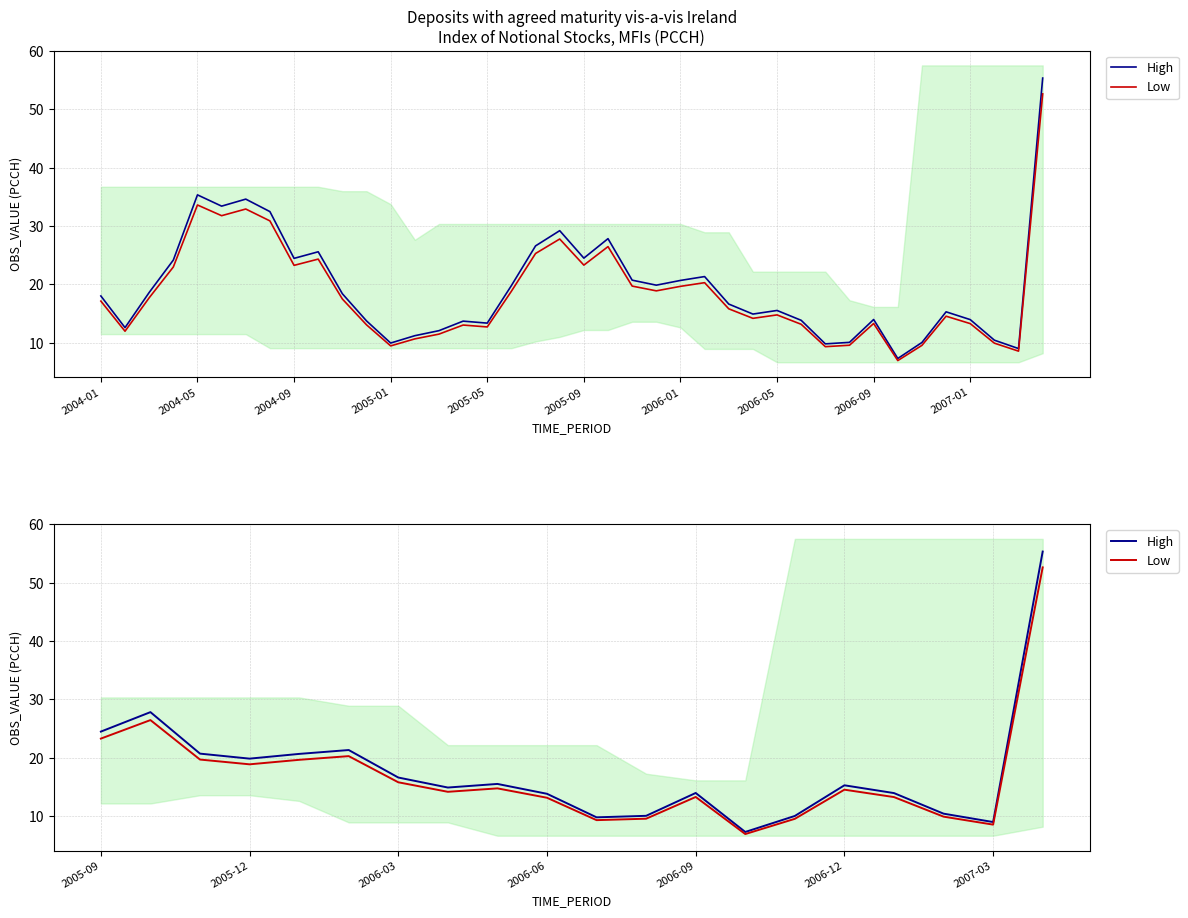

Rank the series by their maximum value, from lowest to highest.

Low, High